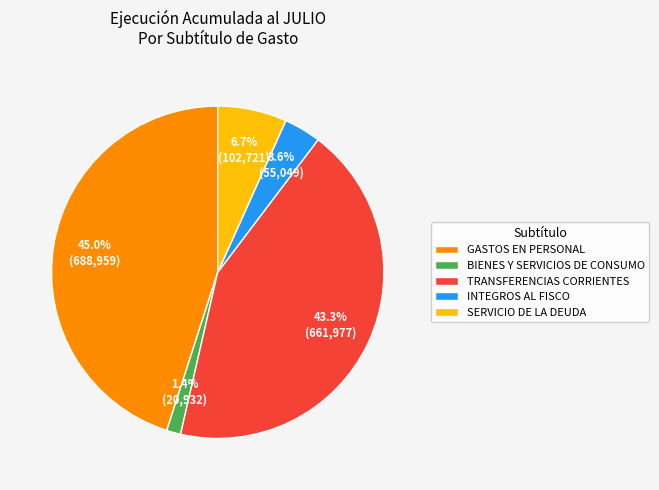

Which category has the smallest portion of the pie?

BIENES Y SERVICIOS DE CONSUMO